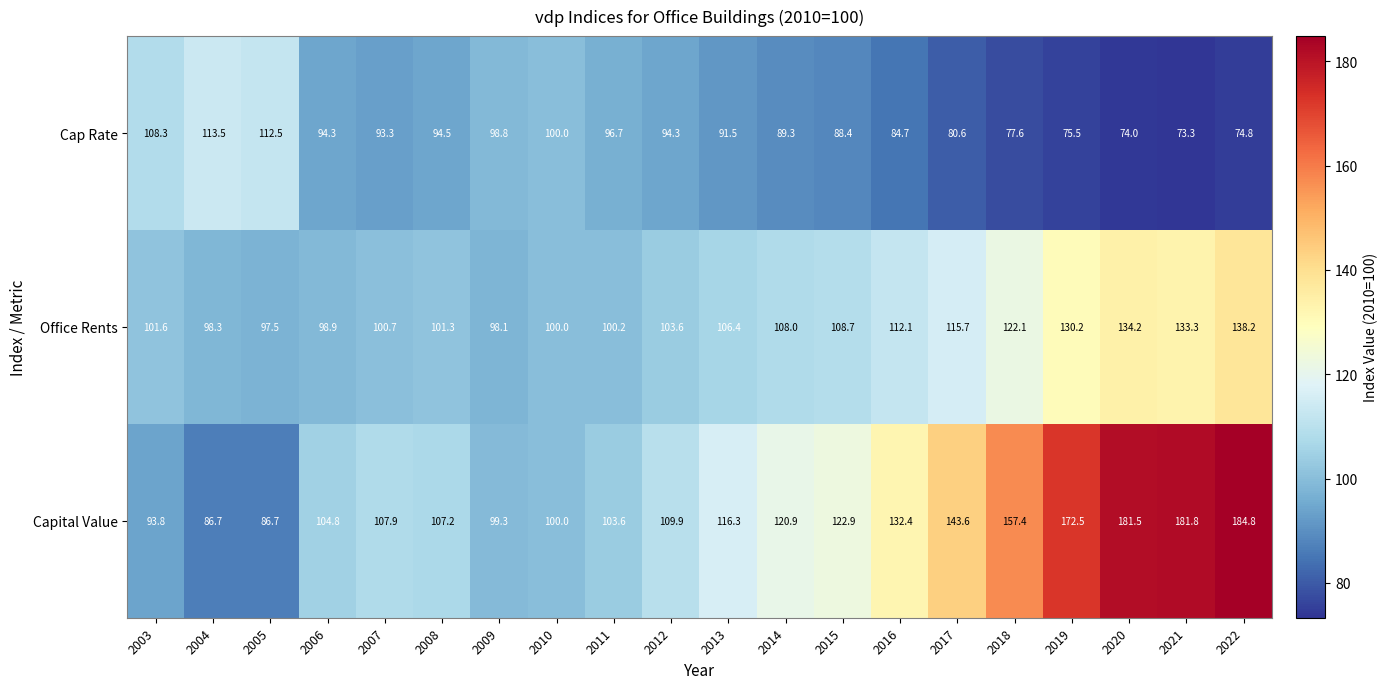

Rank the series by their maximum value, from lowest to highest.

Cap Rate, Office Rents, Capital Value